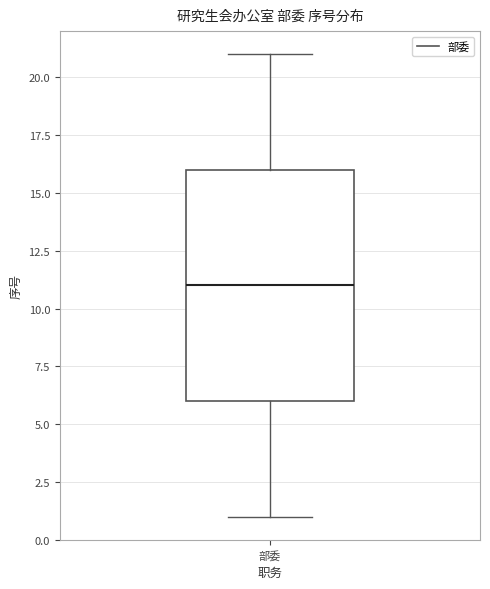

Where does the upper whisker of the box for 部委 end on the y-axis? The values are not printed on the chart, so give them approximately, as read against the axis.

21